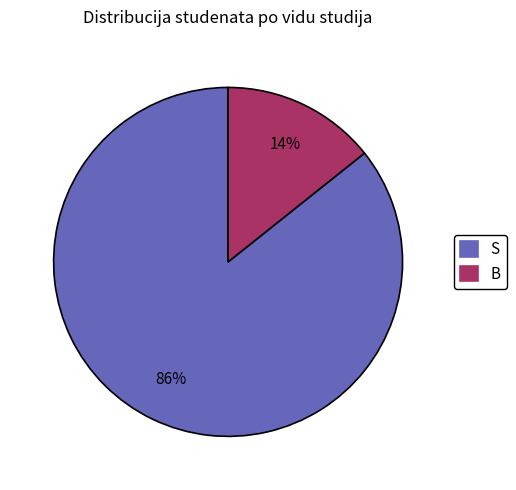

Which has a higher value, S or B?

S